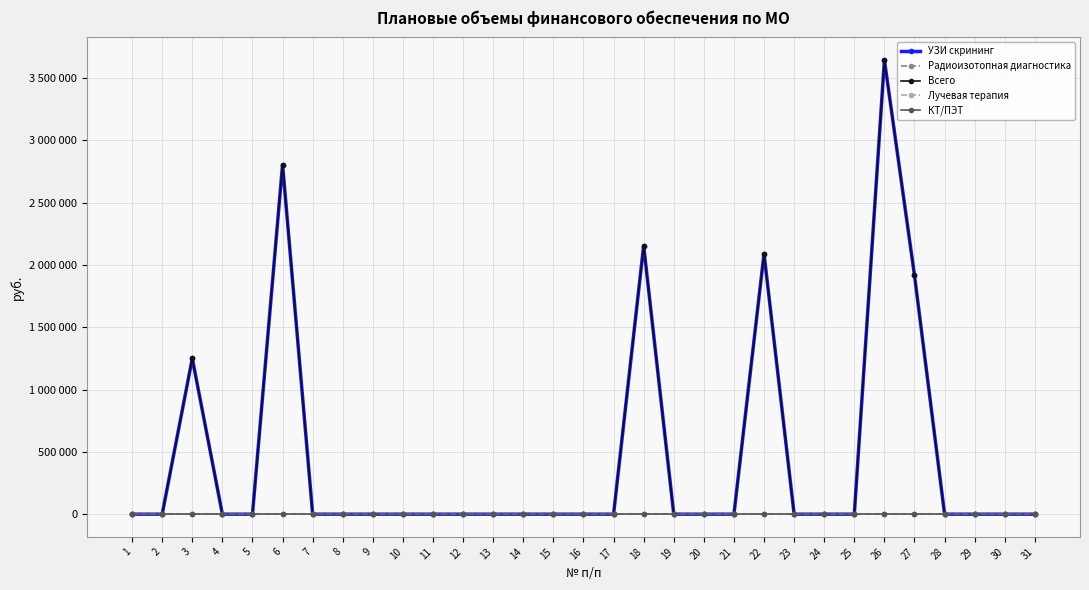

Reading left to right, extract all data points from this chart.

УЗИ скрининг: 1=0	2=0	3=1250140	4=0	5=0	6=2805225	7=0	8=0	9=0	10=0	11=0	12=0	13=0	14=0	15=0	16=0	17=0	18=2154800	19=0	20=0	21=0	22=2089500	23=0	24=0	25=0	26=3644016	27=1916073	28=0	29=0	30=0	31=0
Радиоизотопная диагностика: 1=0	2=0	3=0	4=0	5=0	6=0	7=0	8=0	9=0	10=0	11=0	12=0	13=0	14=0	15=0	16=0	17=0	18=0	19=0	20=0	21=0	22=0	23=0	24=0	25=0	26=0	27=0	28=0	29=0	30=0	31=0
Всего: 1=0	2=0	3=1250140	4=0	5=0	6=2805225	7=0	8=0	9=0	10=0	11=0	12=0	13=0	14=0	15=0	16=0	17=0	18=2154800	19=0	20=0	21=0	22=2089500	23=0	24=0	25=0	26=3644016	27=1916073	28=0	29=0	30=0	31=0
Лучевая терапия: 1=0	2=0	3=0	4=0	5=0	6=0	7=0	8=0	9=0	10=0	11=0	12=0	13=0	14=0	15=0	16=0	17=0	18=0	19=0	20=0	21=0	22=0	23=0	24=0	25=0	26=0	27=0	28=0	29=0	30=0	31=0
КТ/ПЭТ: 1=0	2=0	3=0	4=0	5=0	6=0	7=0	8=0	9=0	10=0	11=0	12=0	13=0	14=0	15=0	16=0	17=0	18=0	19=0	20=0	21=0	22=0	23=0	24=0	25=0	26=0	27=0	28=0	29=0	30=0	31=0